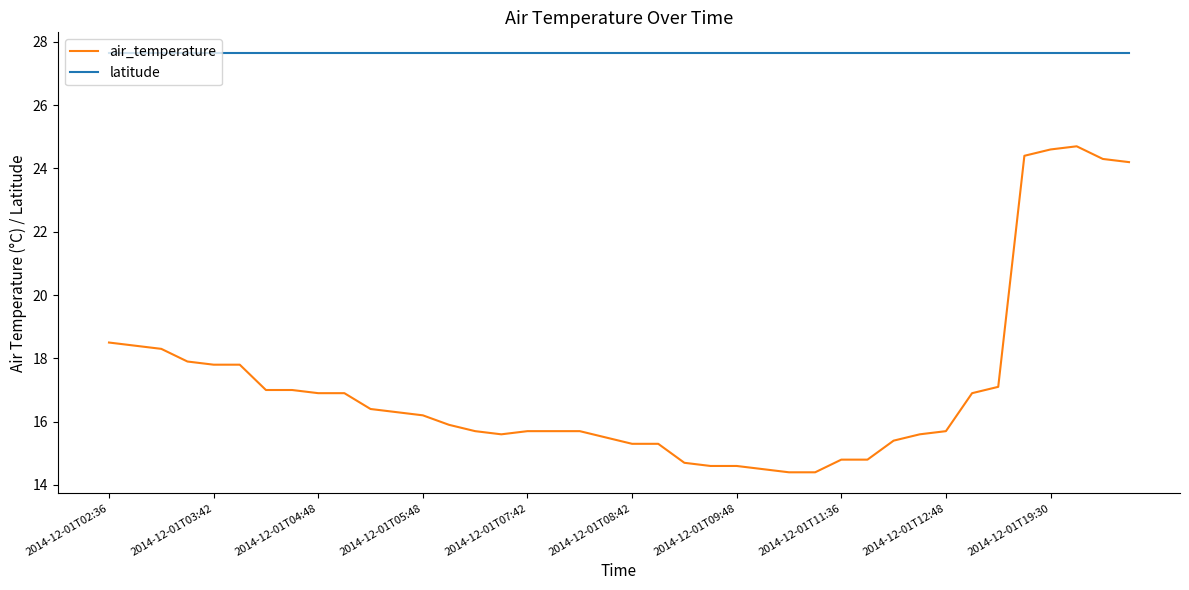

What is the greatest value displayed?

27.6